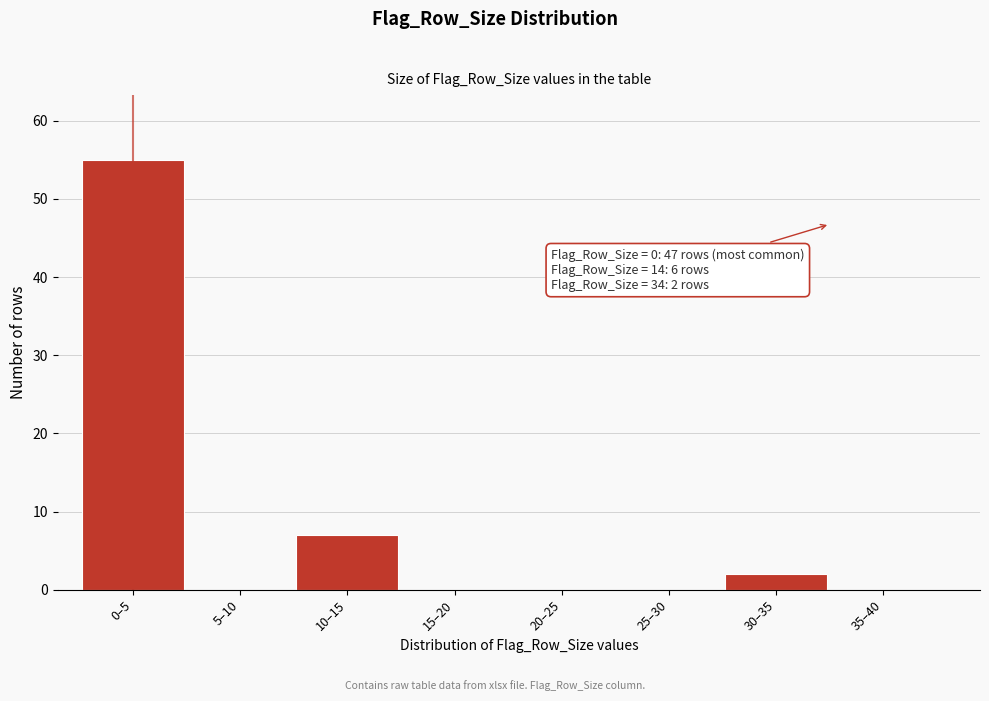

Reading left to right, transcribe all the data shown in this chart.

0–5=55	5–10=0	10–15=7	15–20=0	20–25=0	25–30=0	30–35=2	35–40=0